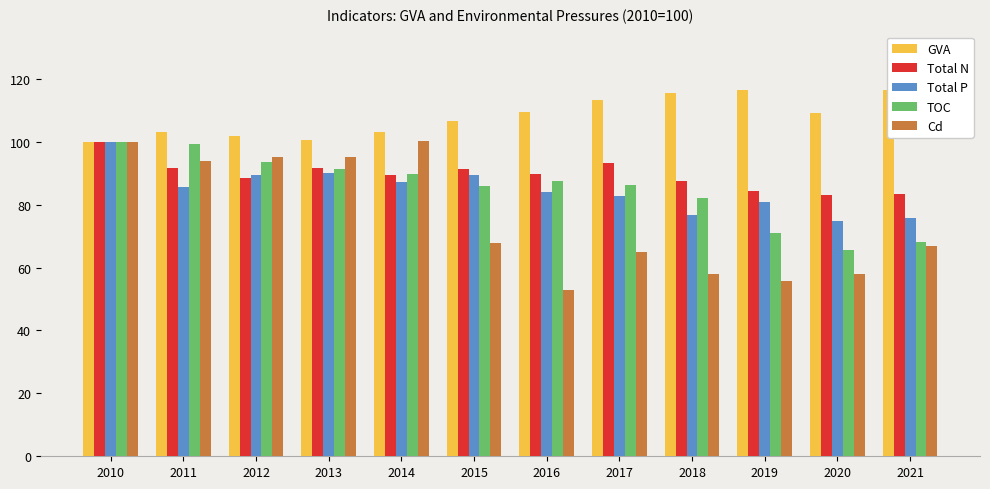

Reading right to left, extract all data points from this chart.

GVA: 116.5	109.2	116.4	115.5	113.3	109.4	106.5	103.1	100.6	101.7	103.2	100.0
Total N: 83.5	83.0	84.4	87.6	93.4	89.6	91.2	89.5	91.8	88.4	91.6	100.0
Total P: 75.9	74.8	80.9	76.6	82.8	83.9	89.5	87.2	90.1	89.5	85.6	100.0
TOC: 68.2	65.6	71.1	82.2	86.1	87.6	86.0	89.6	91.5	93.4	99.4	100.0
Cd: 66.9	57.8	55.8	57.9	64.8	52.9	67.9	100.3	95.2	95.1	93.7	100.0